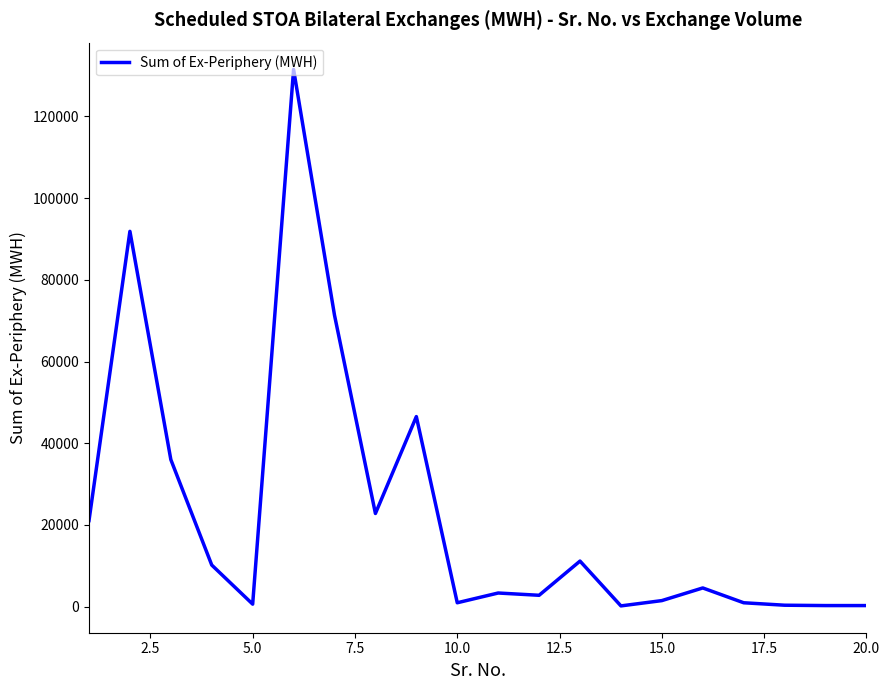

What is the difference between the maximum and minimum values?

131302.2